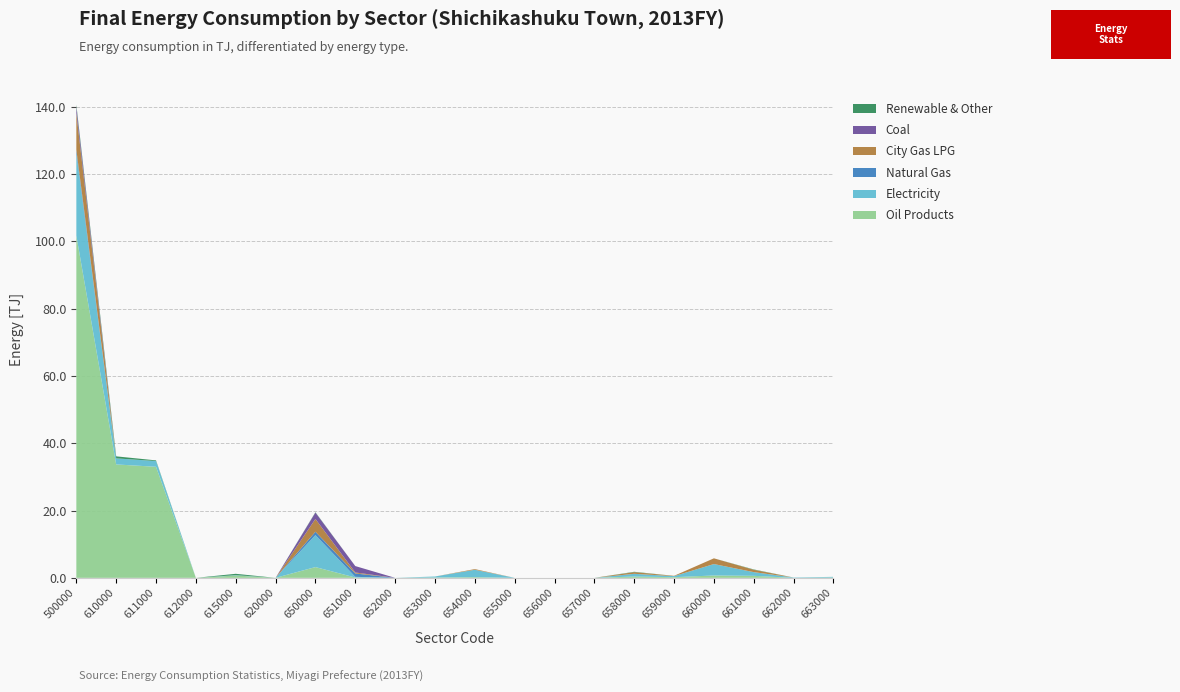

Reading left to right, list all the values displayed in this chart.

Oil Products: 101.7	33.7	33.0	0.0	0.7	0.0	3.2	0.1	0.0	0.1	0.2	0.0	0.0	0.0	0.4	0.2	0.7	0.6	0.0	0.1
Electricity: 24.5	1.8	1.7	0.0	0.1	0.0	9.5	0.2	0.0	0.3	2.2	0.0	0.0	0.0	0.8	0.3	3.4	1.1	0.1	0.2
Natural Gas: 1.0	0.0	0.0	0.0	0.0	0.0	1.0	1.0	0.0	0.0	0.0	0.0	0.0	0.0	0.0	0.0	0.0	0.0	0.0	0.0
City Gas LPG: 10.9	0.0	0.0	0.0	0.0	0.0	3.8	0.3	0.0	0.0	0.2	0.0	0.0	0.0	0.5	0.1	1.7	0.7	0.0	0.0
Coal: 1.9	0.0	0.0	0.0	0.0	0.0	1.9	1.9	0.0	0.0	0.0	0.0	0.0	0.0	0.0	0.0	0.0	0.0	0.0	0.0
Renewable & Other: 0.6	0.6	0.2	0.0	0.4	0.0	0.1	0.0	0.0	0.0	0.0	0.0	0.0	0.0	0.1	0.0	0.0	0.1	0.0	0.0